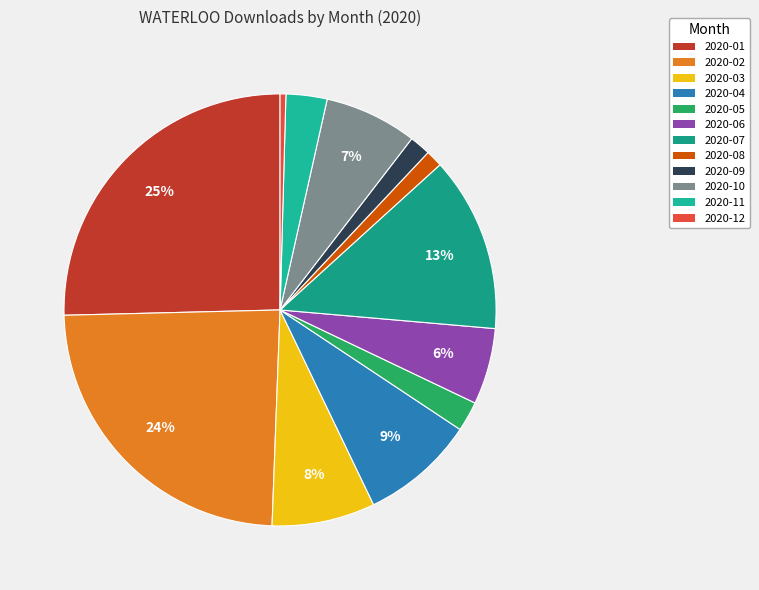

What is the smallest slice in the pie chart?

2020-12